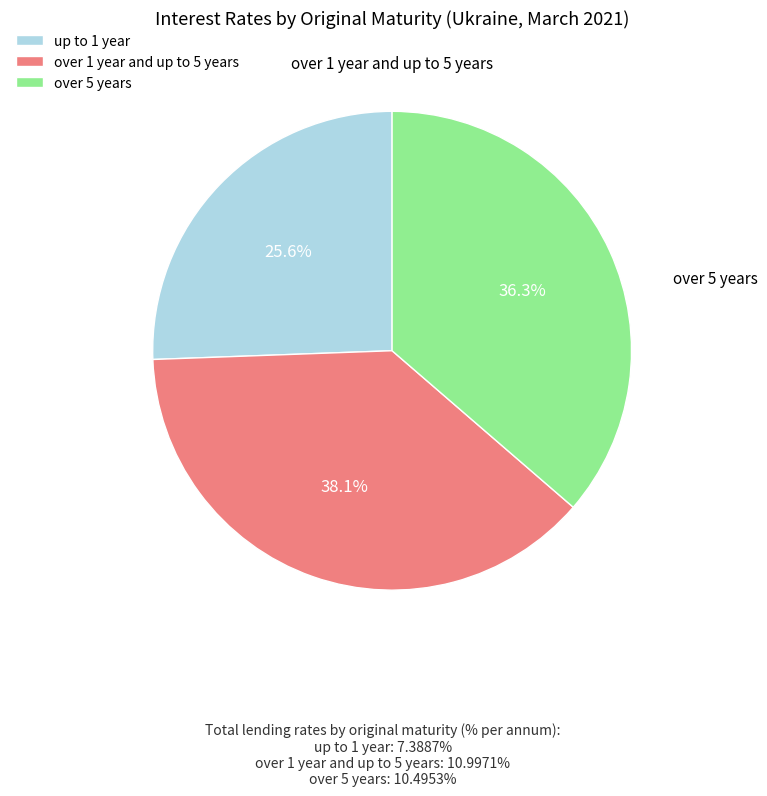

What percentage is NOT represented by up to 1 year?

74.4%